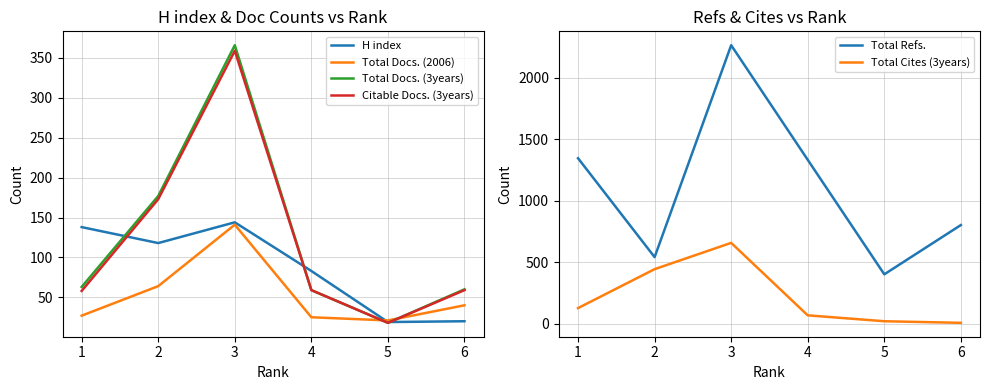

What is the difference between the maximum and minimum values in the Total Cites (3years) series?

651